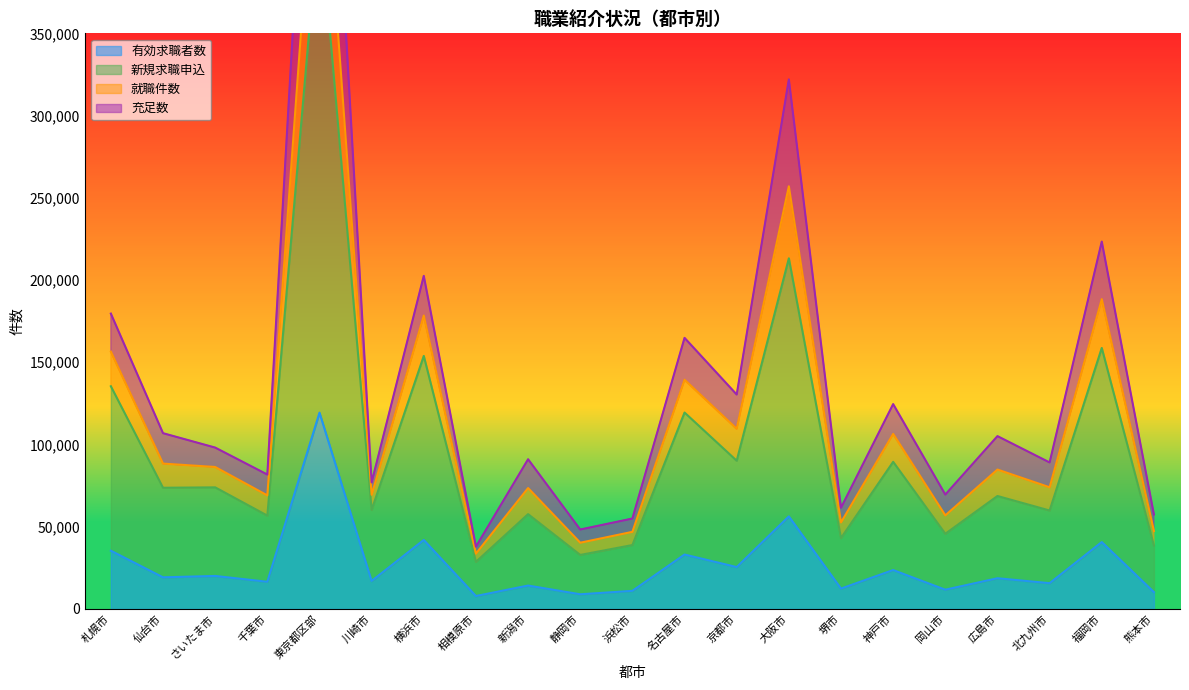

The 有効求職者数 series shows 11015 at 浜松市. True or false?

True